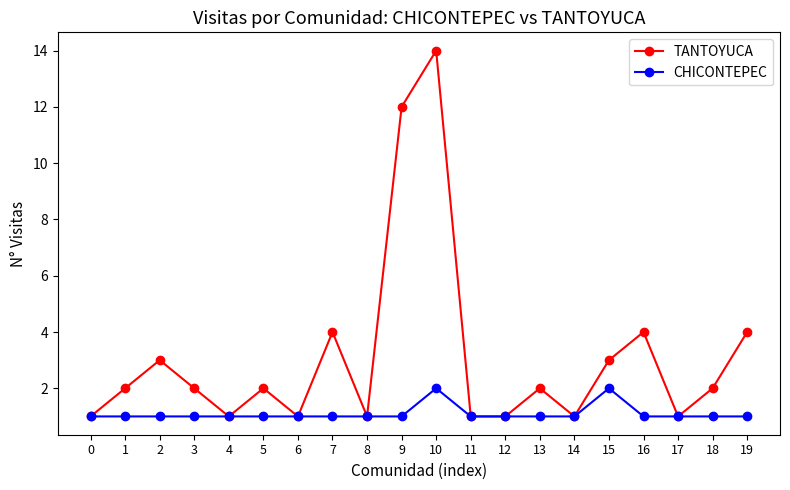

Which series has the largest total across all categories?

TANTOYUCA